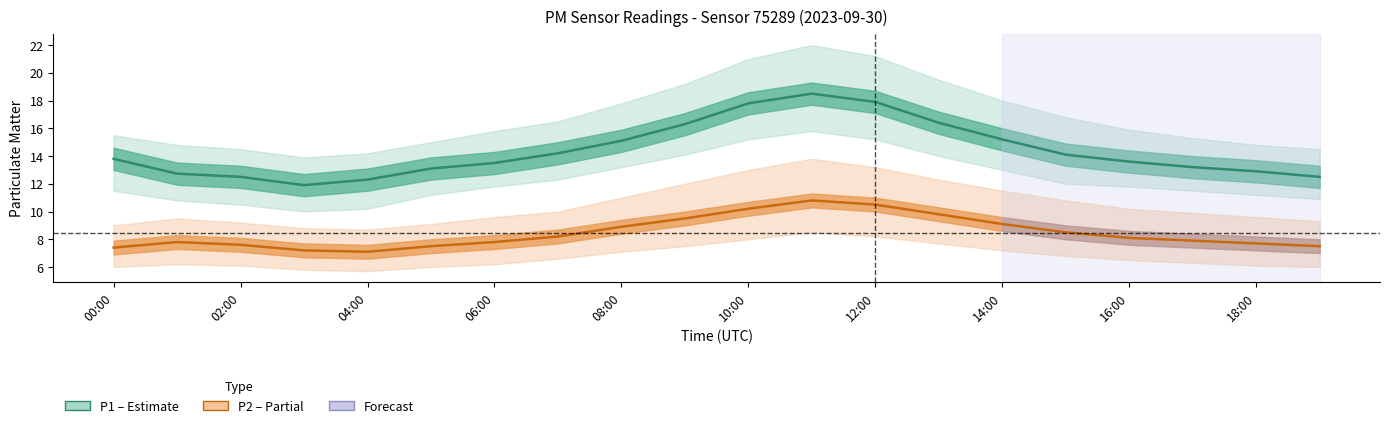

Reading left to right, extract all data points from this chart.

P1 (PM10): 13.8	12.7	12.5	11.9	12.3	13.1	13.5	14.2	15.1	16.3	17.8	18.5	17.9	16.4	15.2	14.1	13.6	13.2	12.9	12.5
P2 (PM2.5): 7.4	7.8	7.6	7.2	7.1	7.5	7.8	8.2	8.9	9.5	10.2	10.8	10.5	9.8	9.1	8.5	8.1	7.9	7.7	7.5